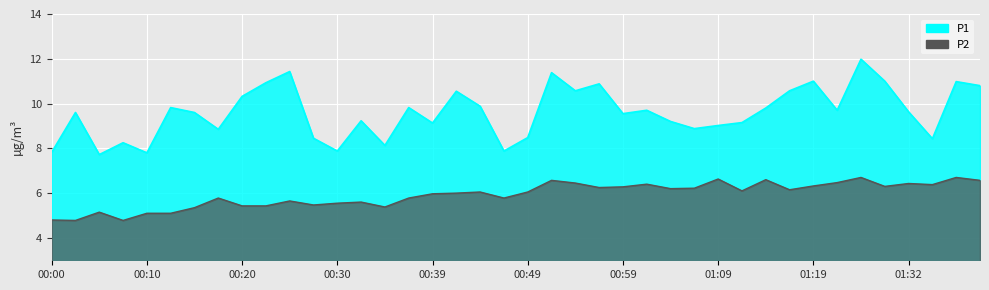

Which category has the highest value in the P1 series?

01:27